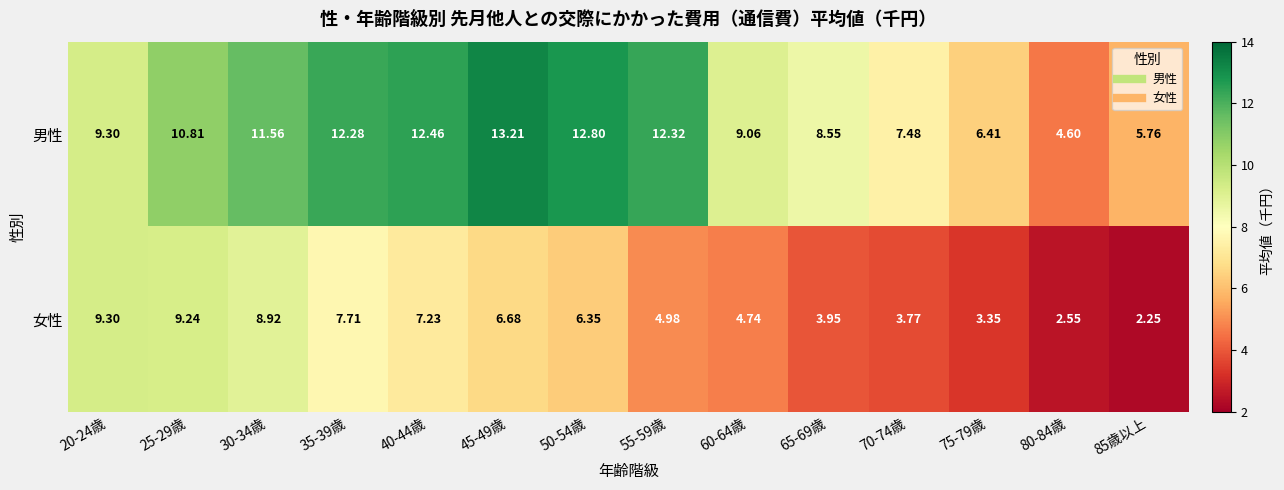

At 30-34歳, list the series in order from largest to smallest.

男性, 女性